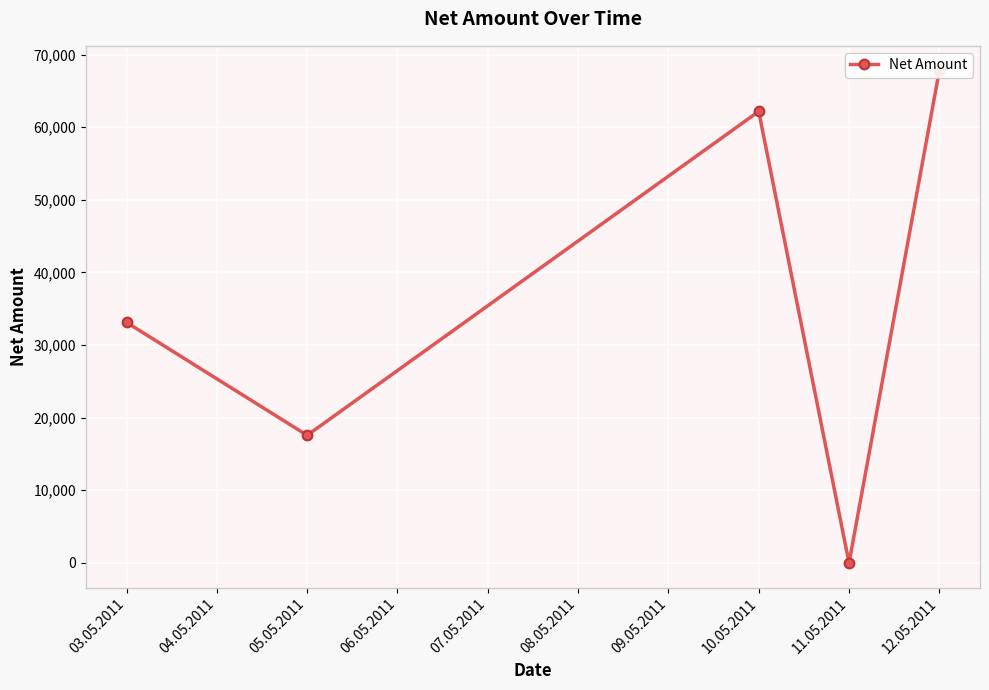

How many points are lower than both their immediate neighbors (excluding endpoints)?

2